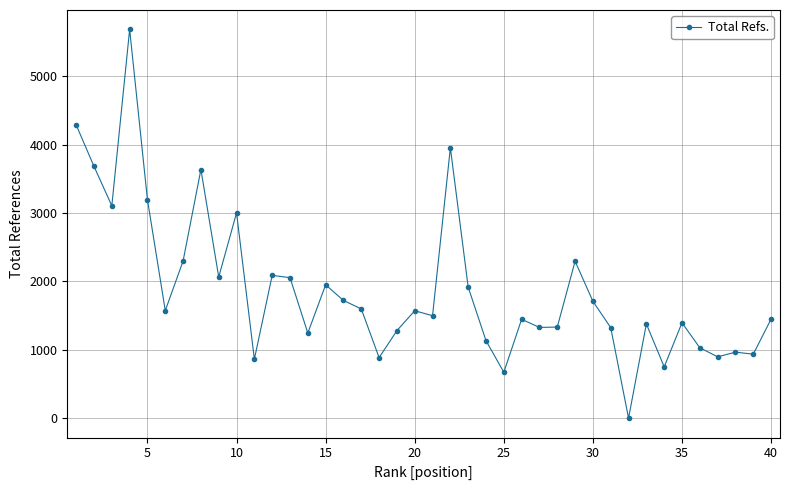

What is the greatest value displayed?

5685